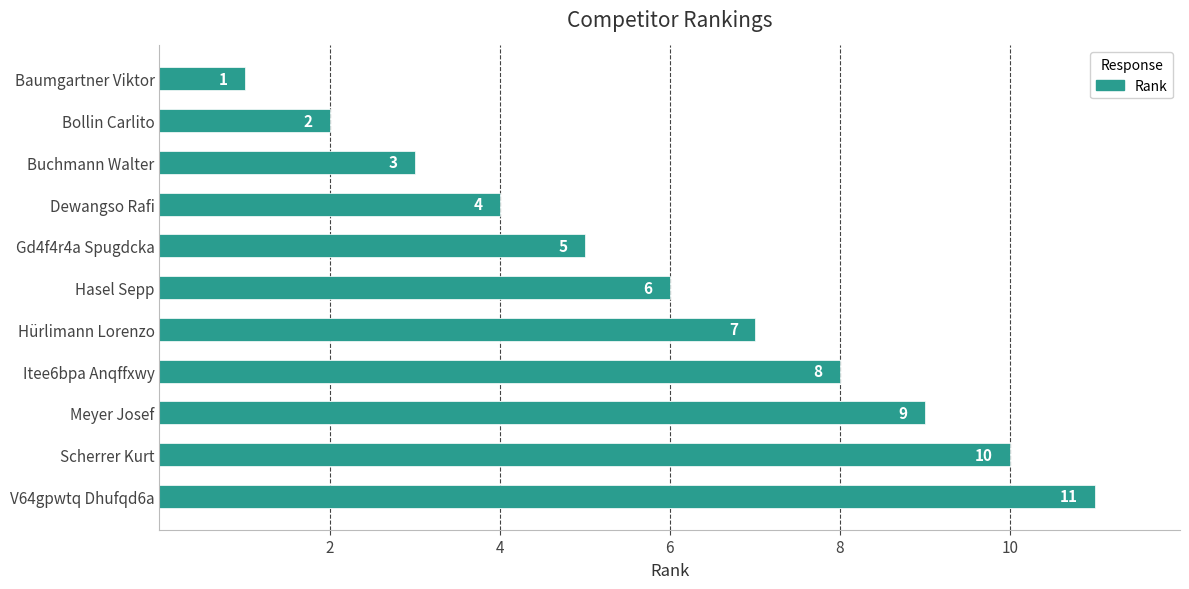

True or false: the data shows 2 at Bollin Carlito.

True